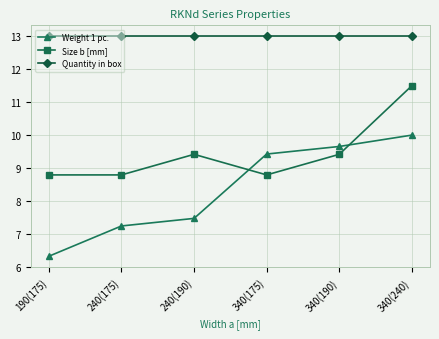

What is the difference between the Weight 1 pc. values at 240(190) and 240(175)?

0.2